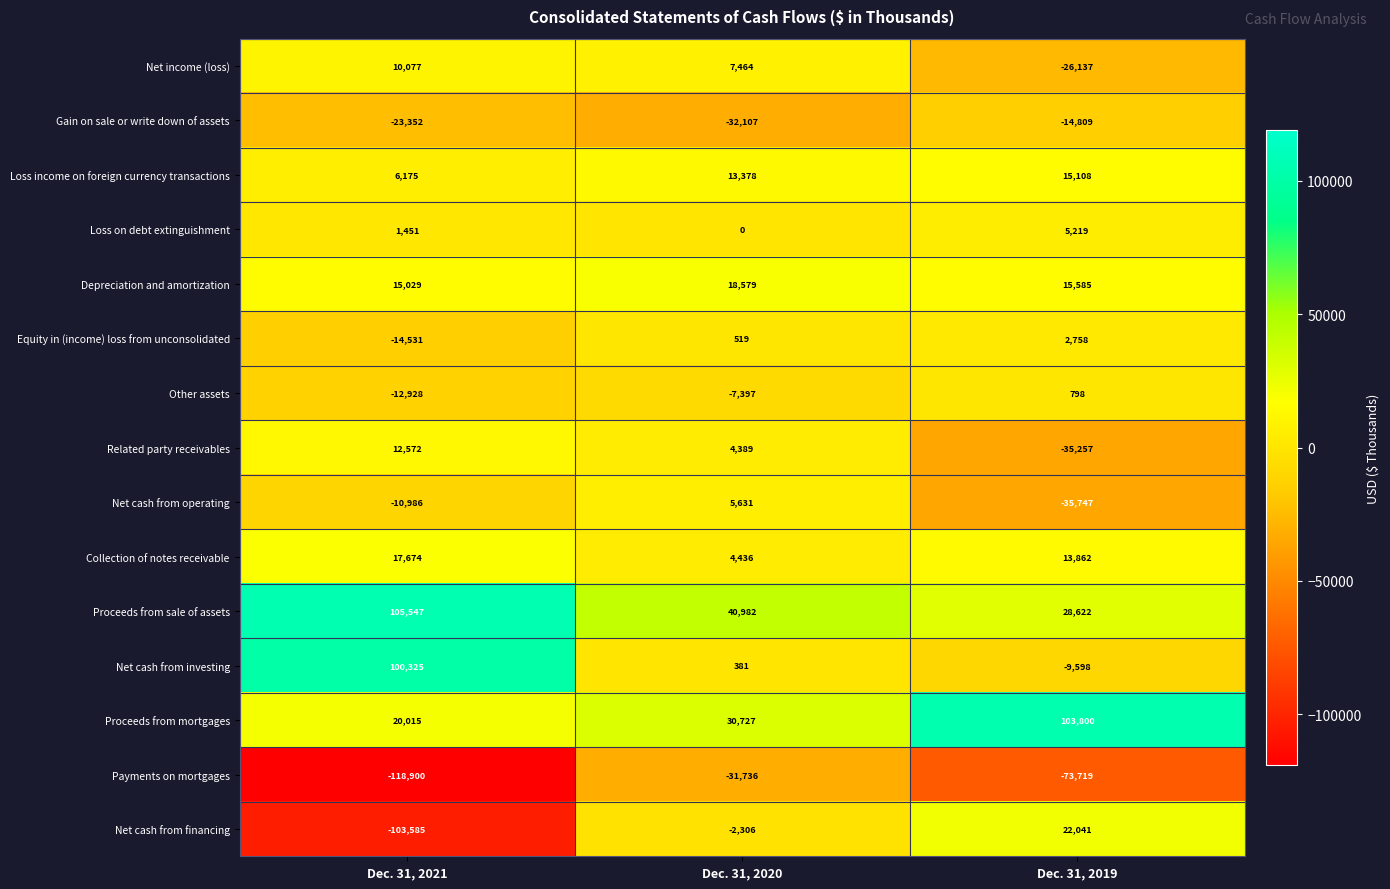

What is the approximate value of Gain on sale or write down of assets at Dec. 31, 2020?

-32107